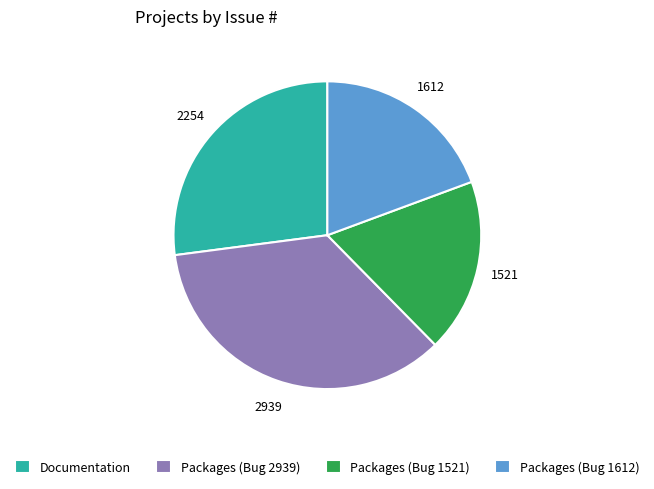

What is the smallest slice in the pie chart?

Packages (Bug 1521)